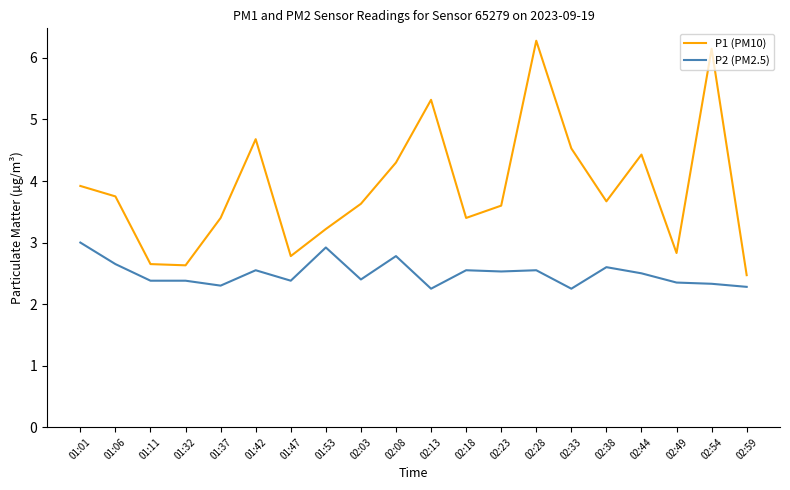

What are all the series names shown in the legend?

P1 (PM10), P2 (PM2.5)